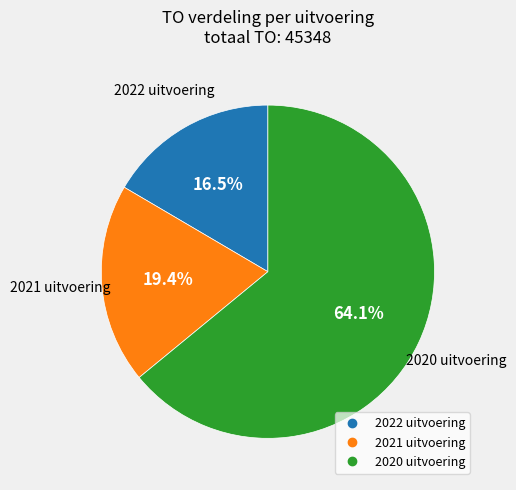

To the nearest percent, what is the average slice percentage?

33%